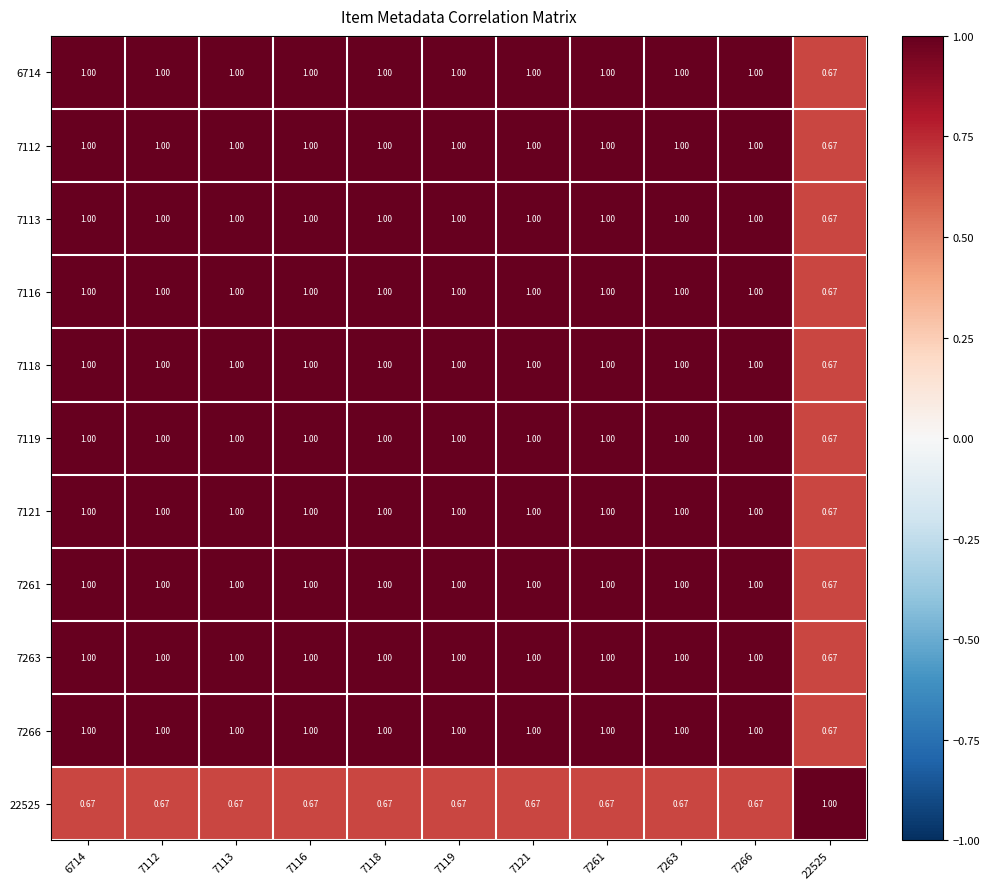

List the series in order of their peak value, highest first.

6714, 7112, 7113, 7116, 7118, 7119, 7121, 7261, 7263, 7266, 22525